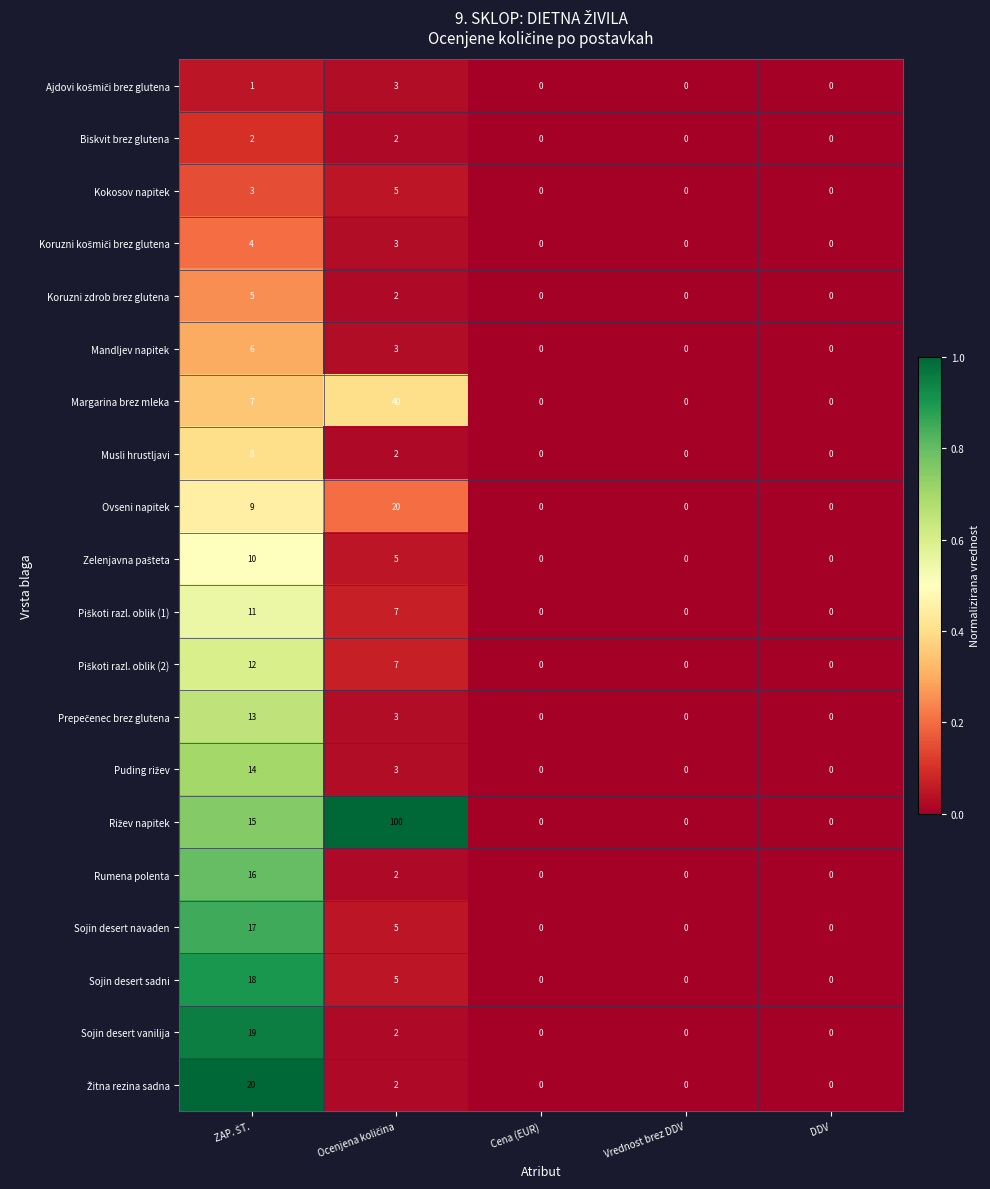

The Ovseni napitek series shows 7 at Cena (EUR). True or false?

False